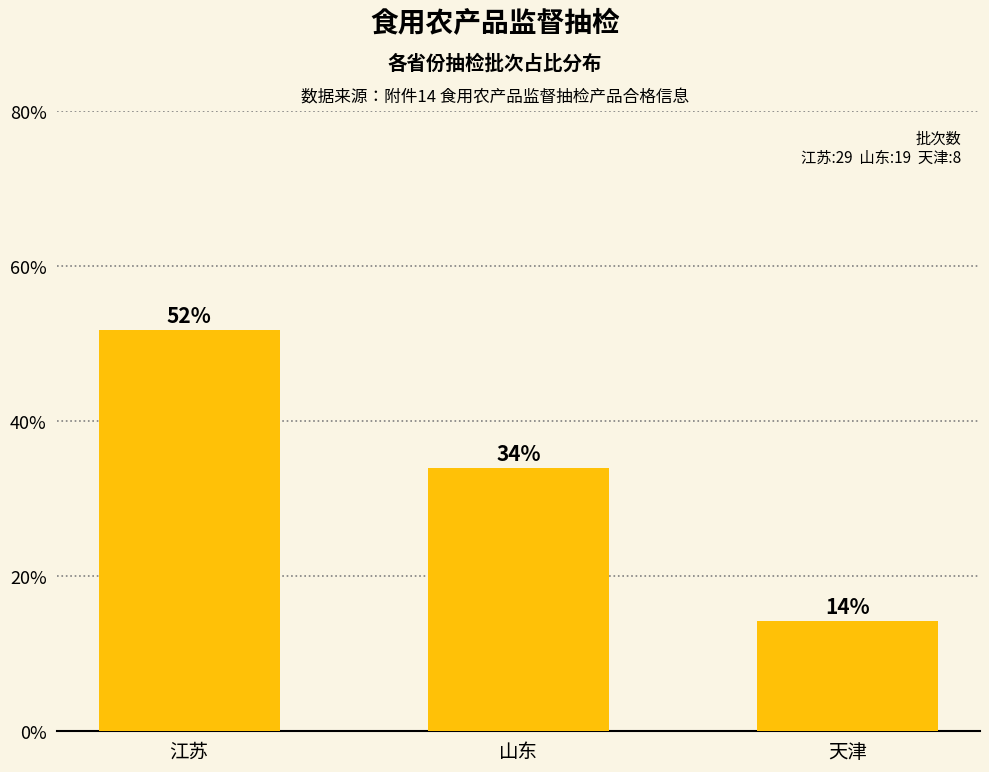

List the labels in order of value, smallest first.

天津, 山东, 江苏